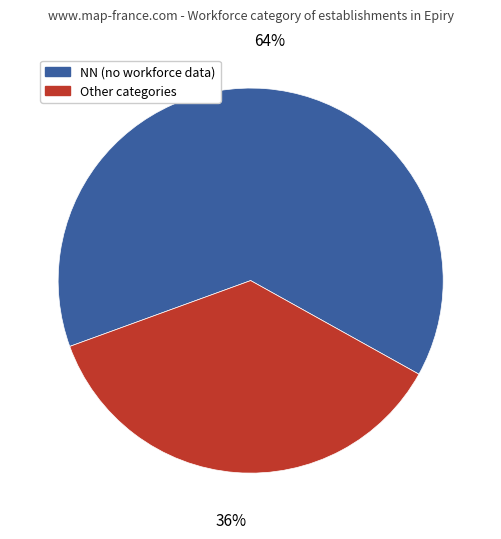

Does any single category account for the majority?

Yes